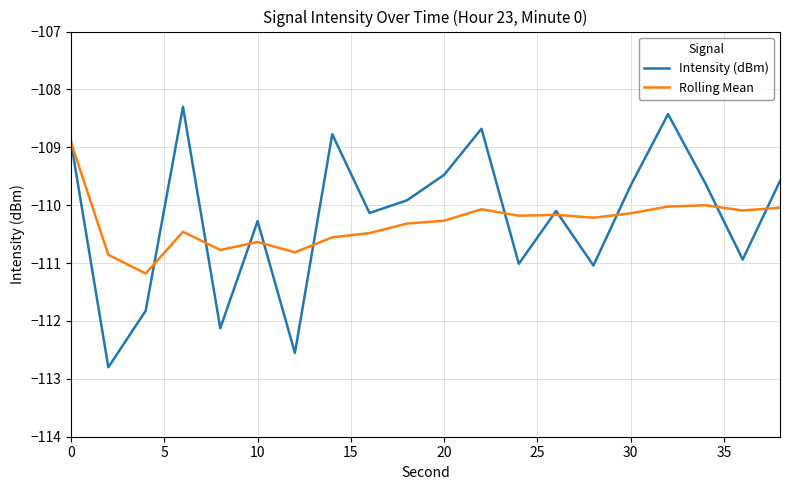

List the series in order of their peak value, highest first.

Intensity (dBm), Rolling Mean